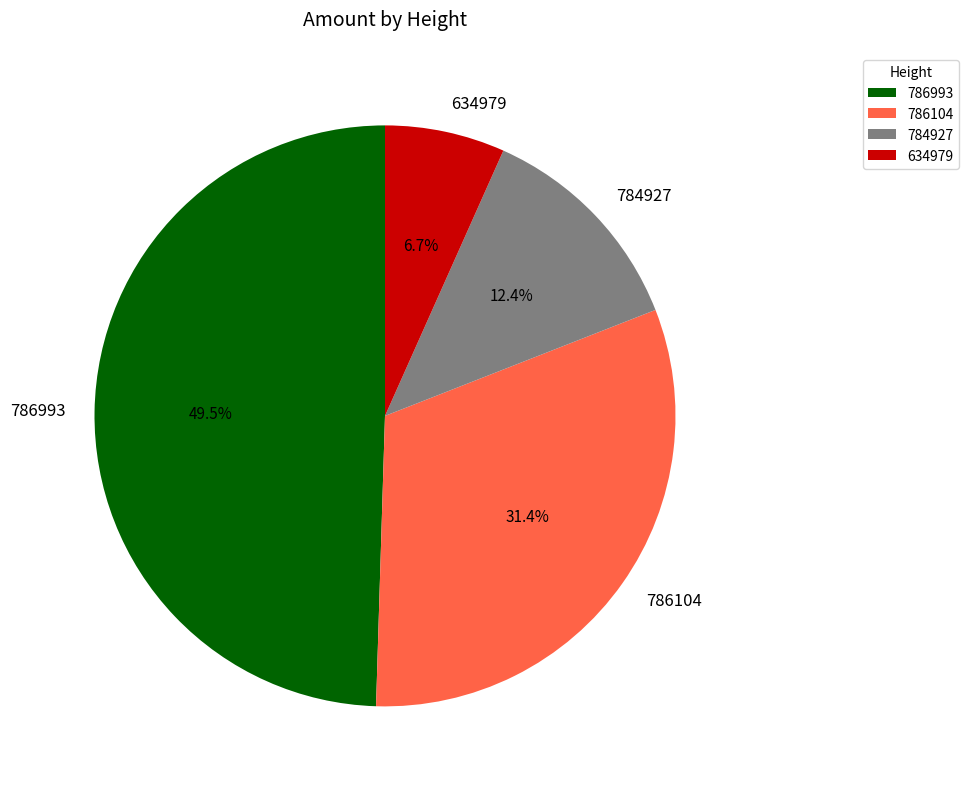

What percentage is NOT represented by 786993?

50.5%